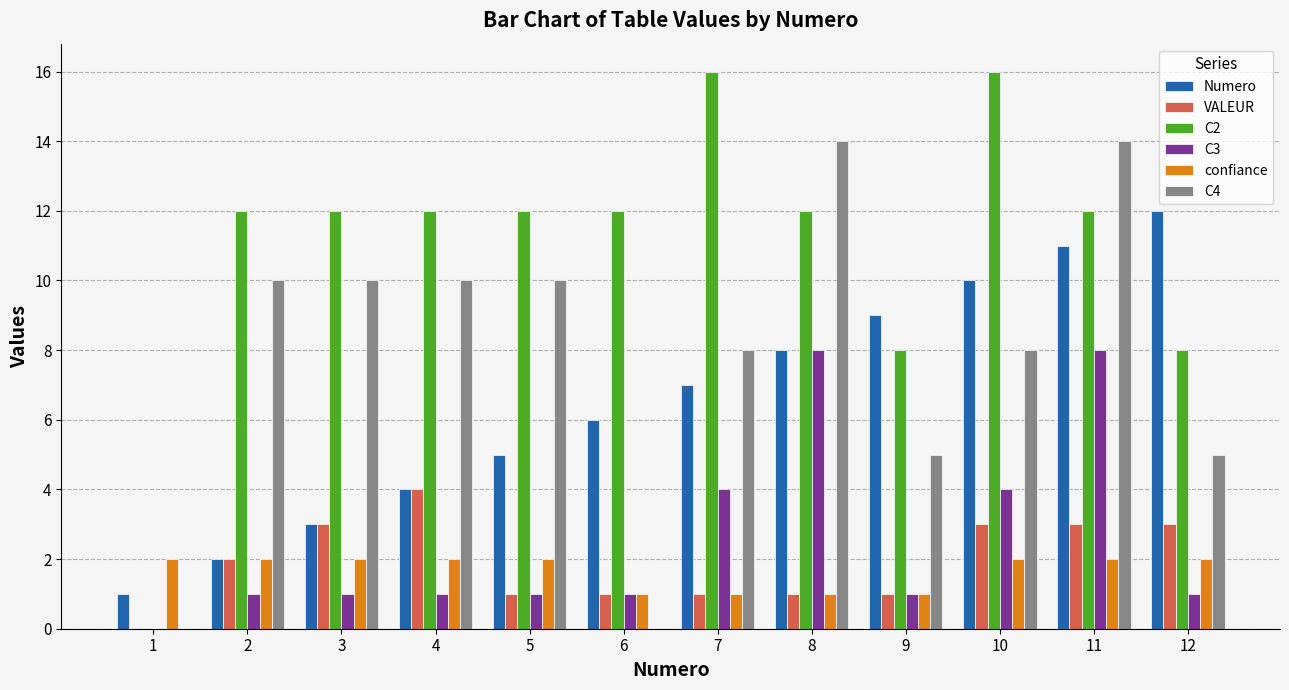

The value of VALEUR at 4 is 4. True or false?

True